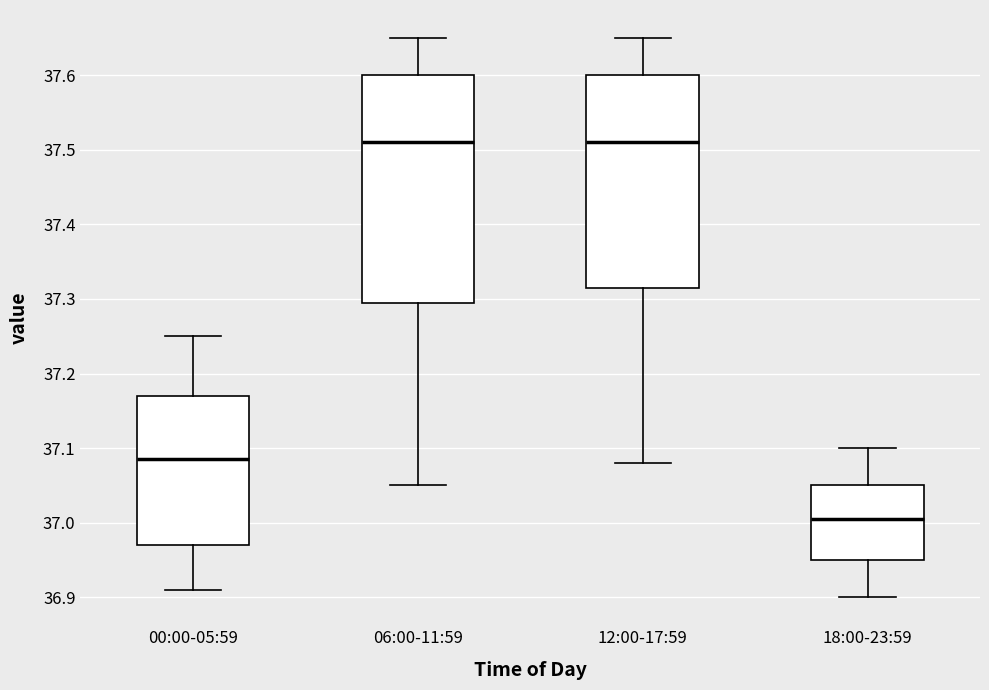

Which box is the tallest, from its lower edge to its upper edge?

06:00-11:59